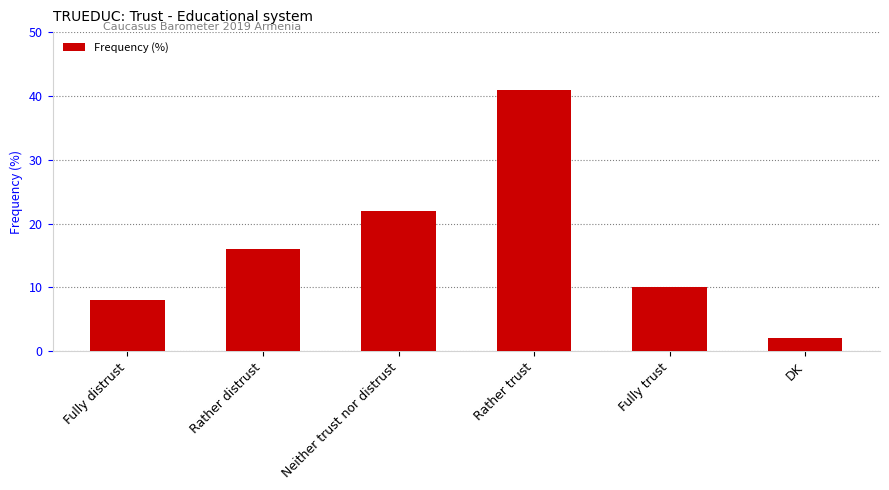

Are the bars grouped side by side (vs. stacked)?

No